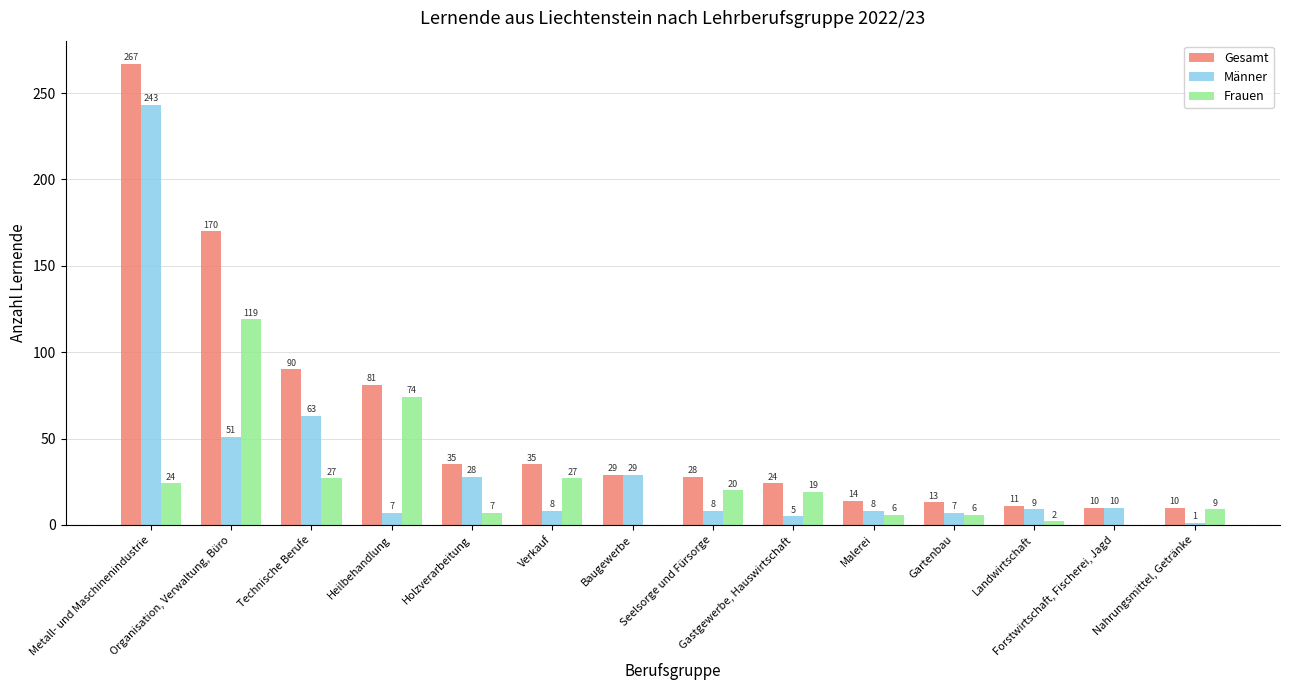

What is the highest value of the Männer series?

243